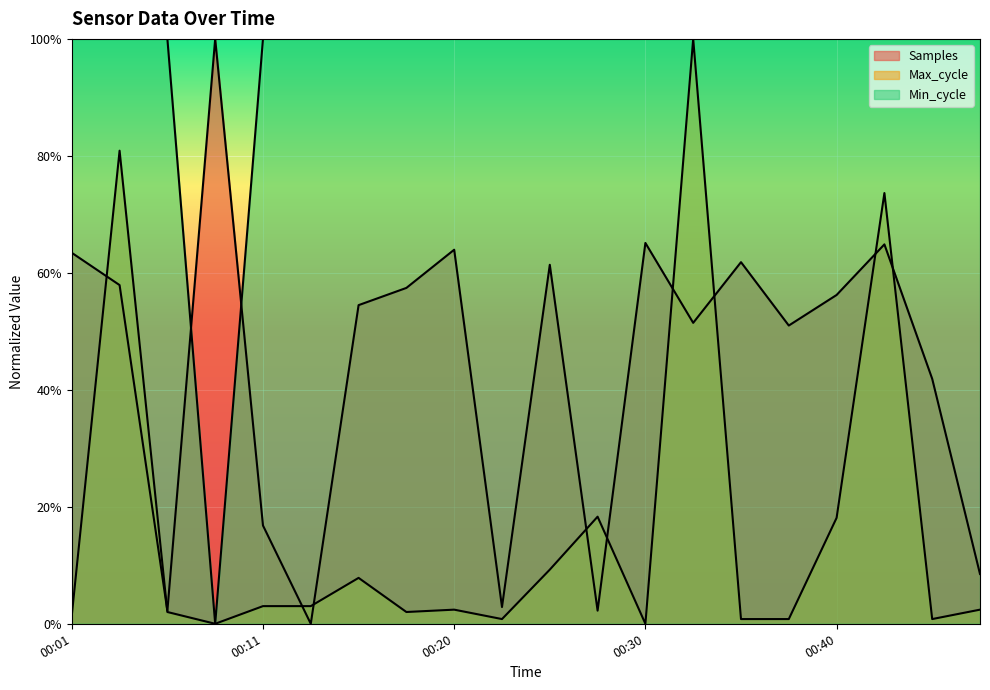

Reading right to left, transcribe all the data shown in this chart.

Samples: 0.1	0.4	0.6	0.6	0.5	0.6	0.5	0.7	0.0	0.6	0.0	0.6	0.6	0.5	0.0	0.2	1.0	0.0	0.6	0.6
Max_cycle: 0.0	0.0	0.7	0.2	0.0	0.0	1.0	0.0	0.2	0.1	0.0	0.0	0.0	0.1	0.0	0.0	0.0	0.0	0.8	0.0
Min_cycle: 1.0	1.0	1.0	1.0	1.0	1.0	1.0	1.0	1.0	1.0	1.0	1.0	1.0	1.0	1.0	1.0	0.0	1.0	1.0	1.0